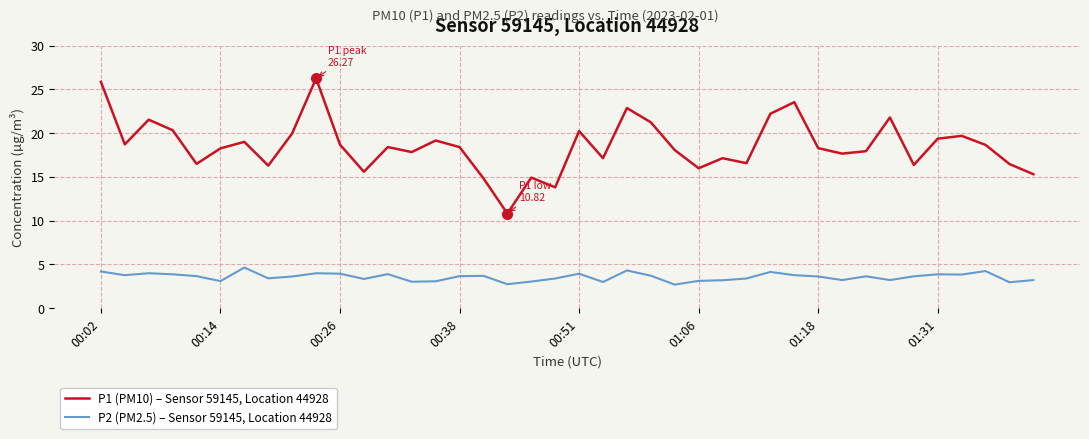

What is the smallest value displayed?

2.7